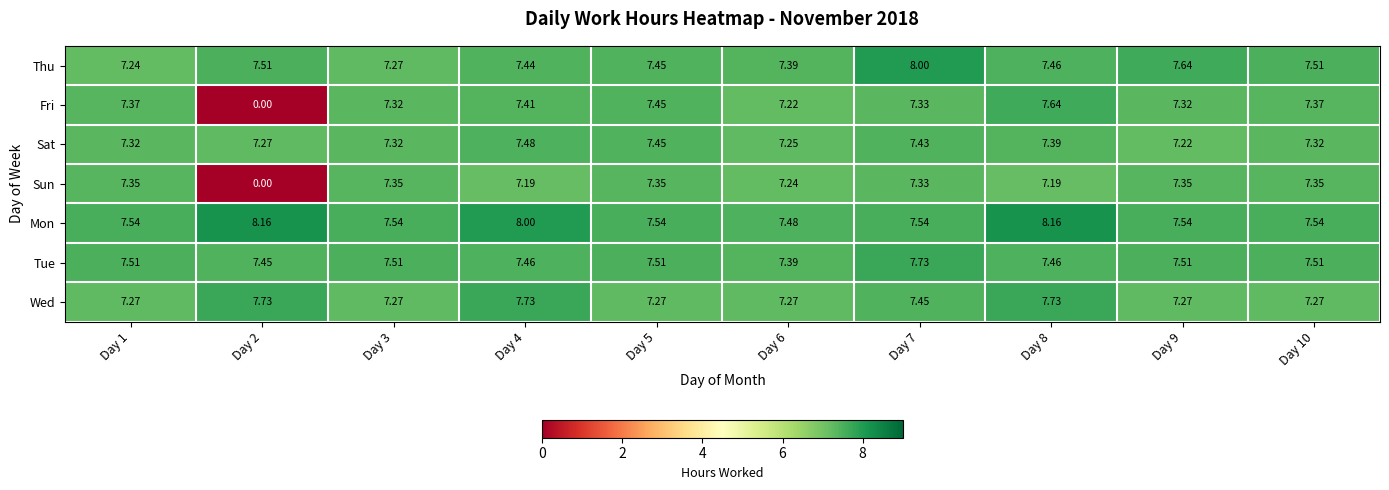

Is the value of Sun at Day 6 greater than the value of Mon at Day 10?

No